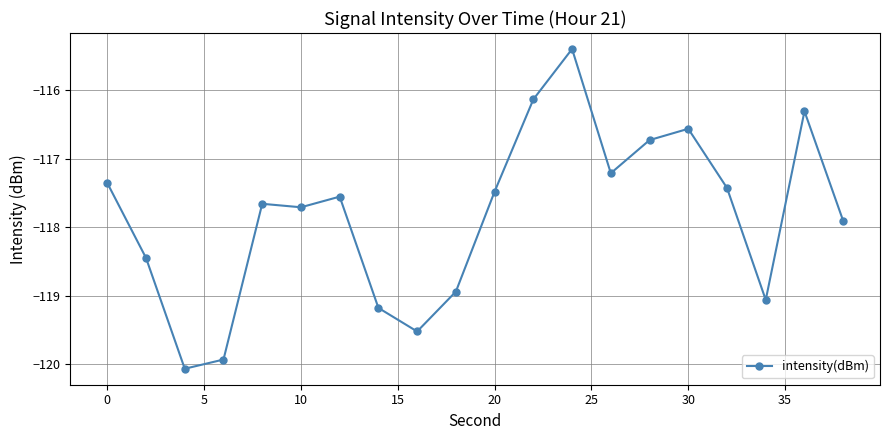

What is the sum of all values?

-2356.6